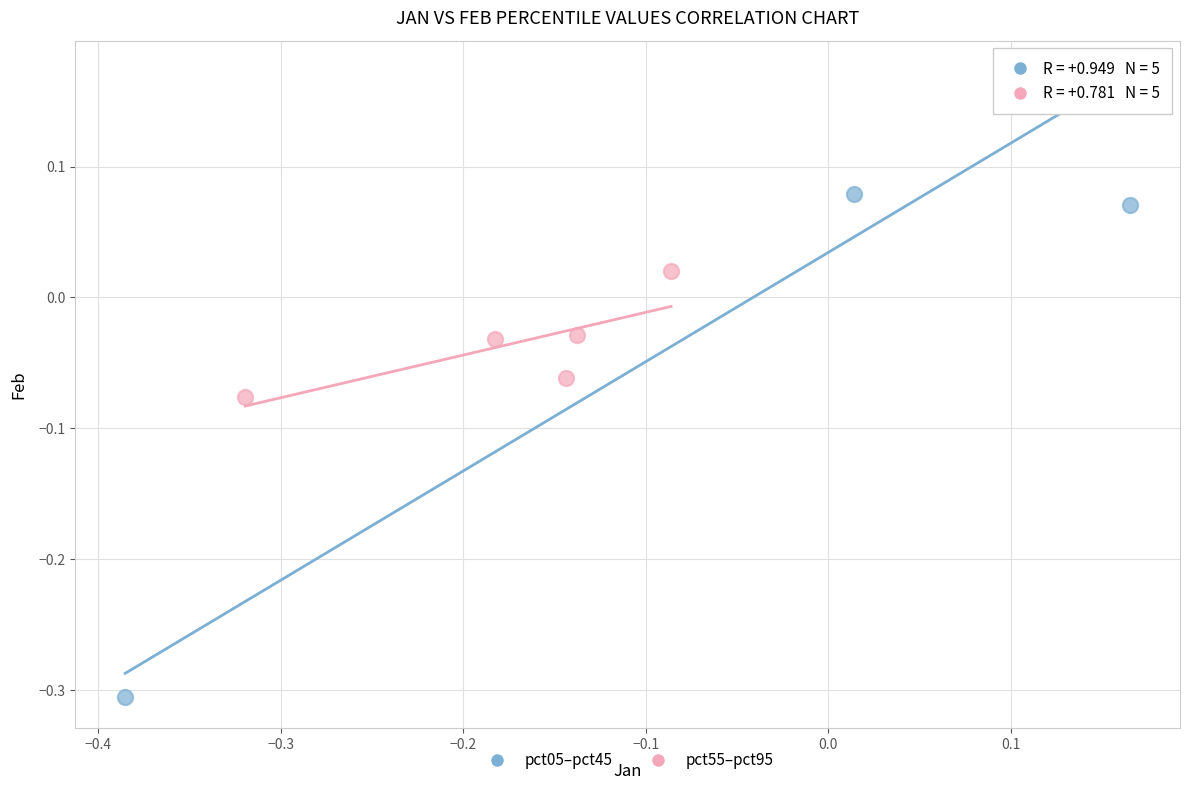

Which series reaches the minimum Y coordinate?

pct05–pct45